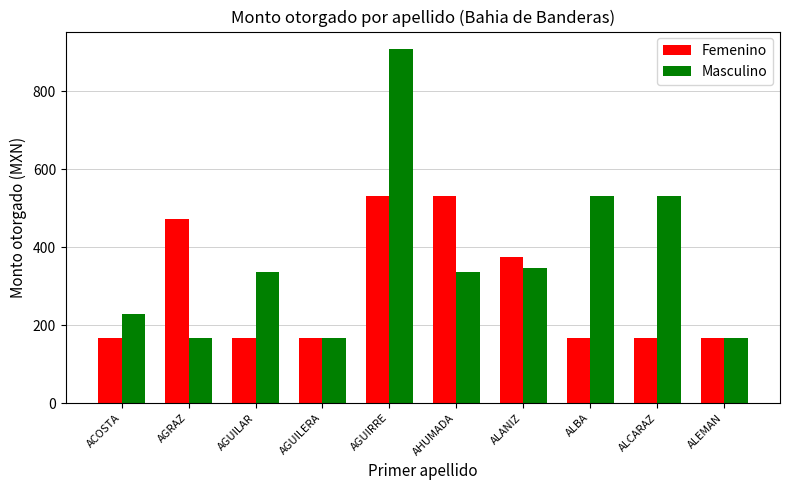

Reading right to left, transcribe all the data shown in this chart.

Femenino: 167.8	167.8	167.8	375.4	532.3	532.3	167.8	167.8	473.2	167.8
Masculino: 167.8	532.3	532.3	347.9	335.6	908.3	167.8	335.6	167.8	229.2